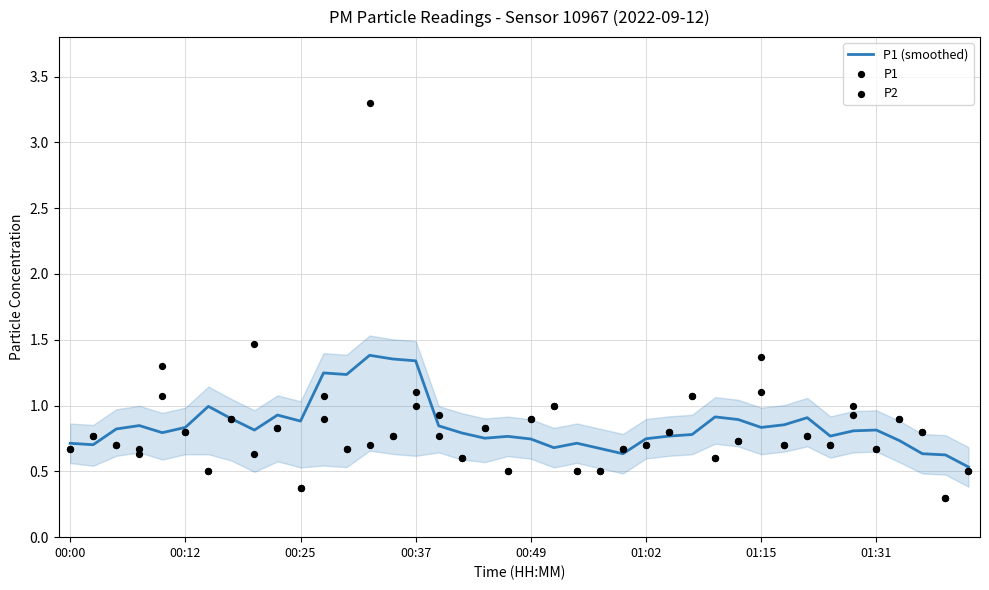

Which series has the widest spread of Y values?

P1